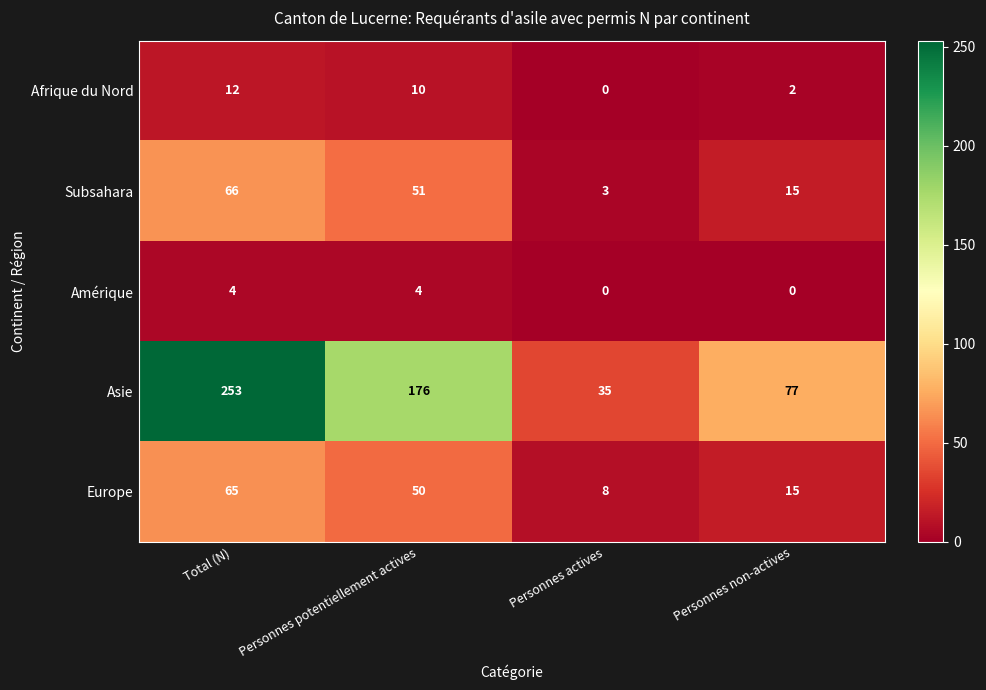

Reading left to right, extract all data points from this chart.

Afrique du Nord: 12	10	0	2
Subsahara: 66	51	3	15
Amérique: 4	4	0	0
Asie: 253	176	35	77
Europe: 65	50	8	15